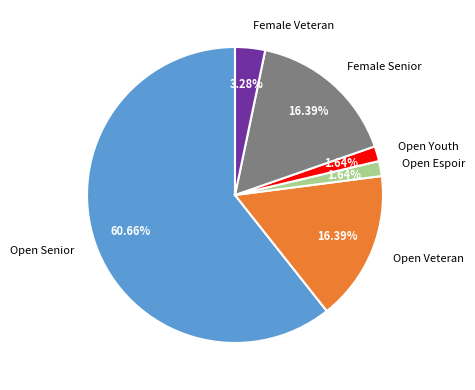

Approximately how many times larger is the value at Open Veteran compared to Female Veteran?

5.0